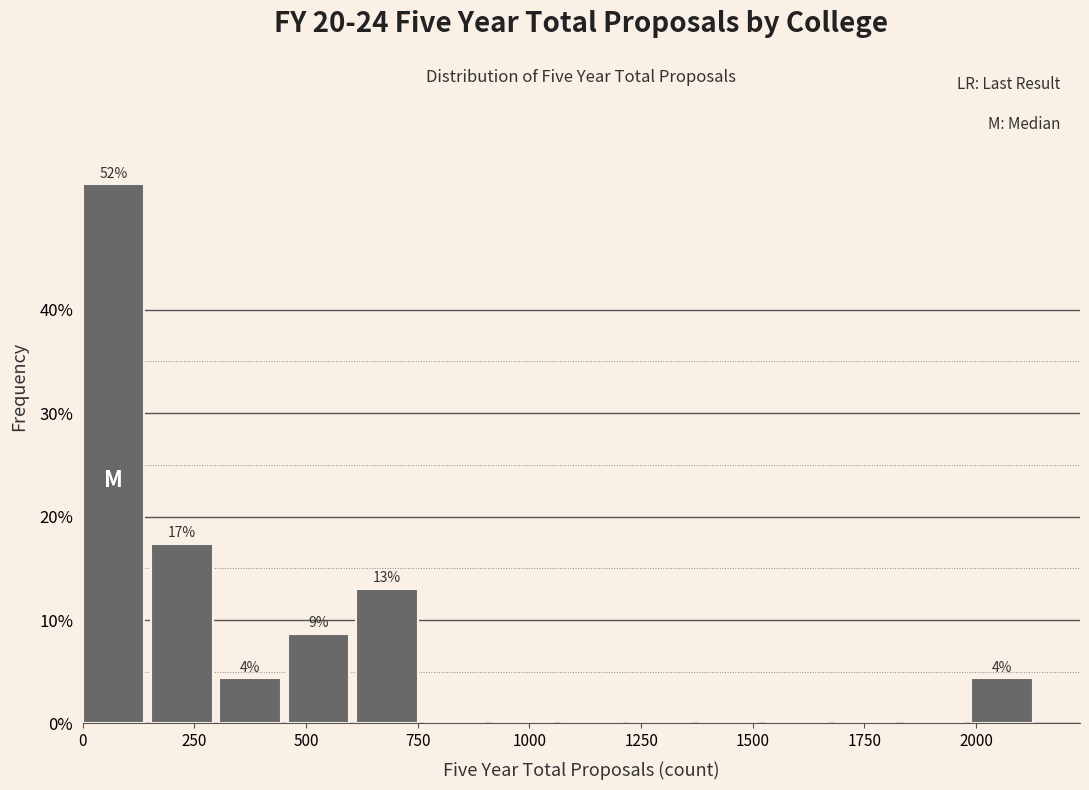

Around what value on the x-axis is the tallest bar? Give the approximate position of its centre, as read against the axis.

50